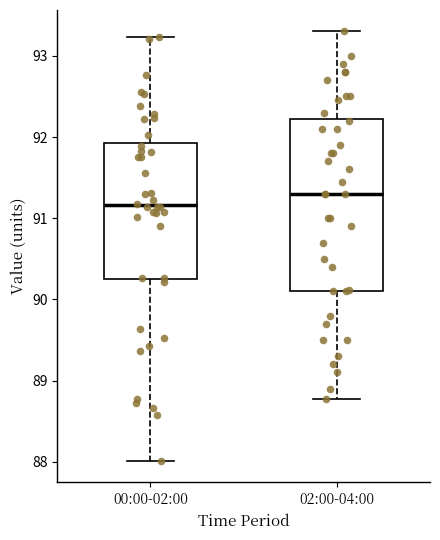

Where does the median line of the box for 02:00-04:00 sit on the y-axis? The values are not printed on the chart, so give them approximately, as read against the axis.

91.3